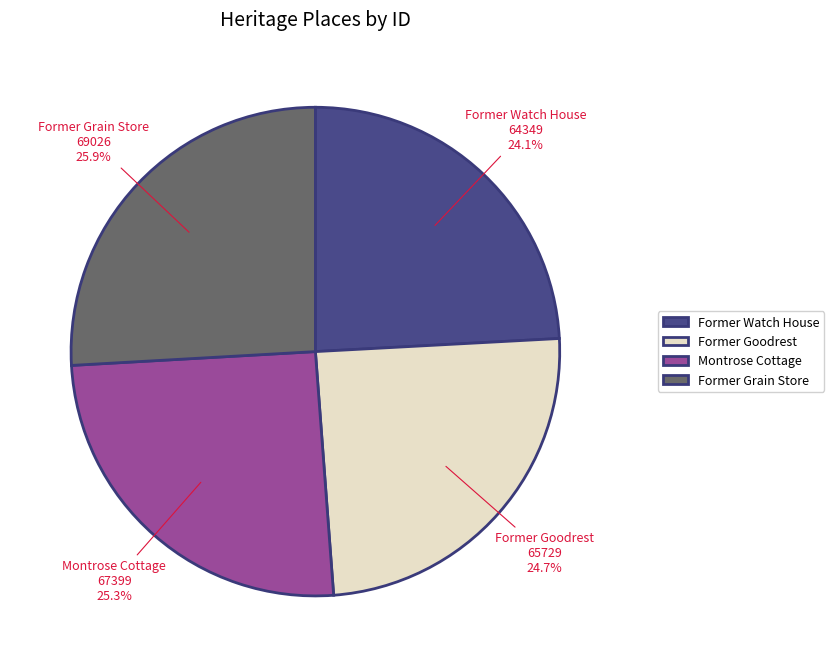

Is Former Grain Store the majority of the pie?

No